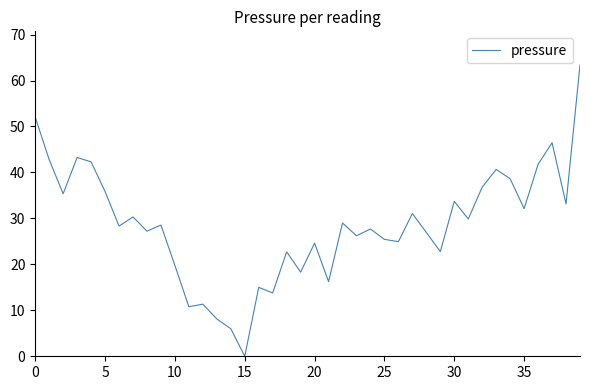

What is the difference between the maximum and minimum values?

63.4